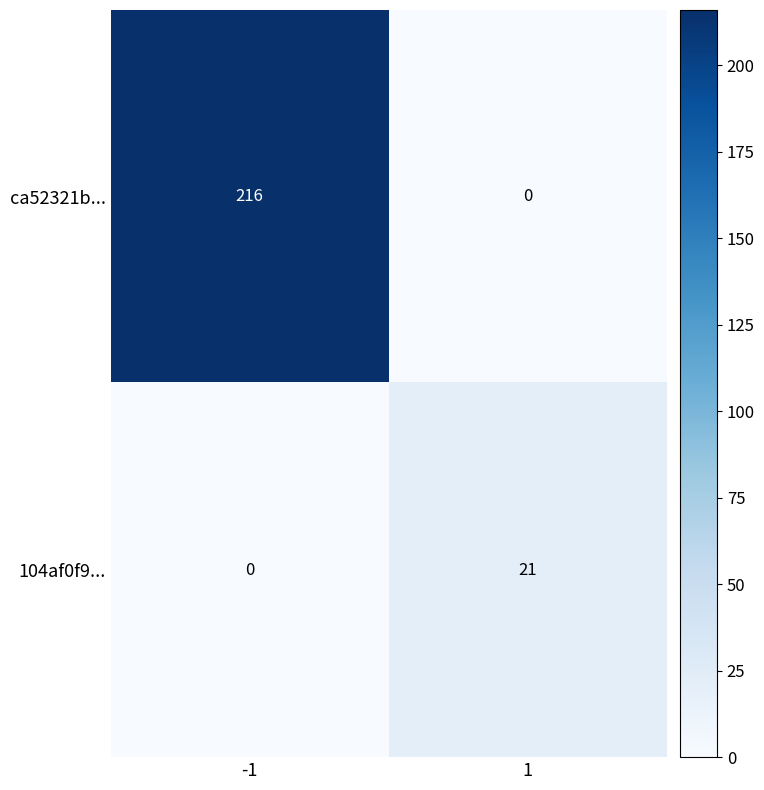

What is the approximate value of 104af0f9... at 1, to the nearest 10?

20